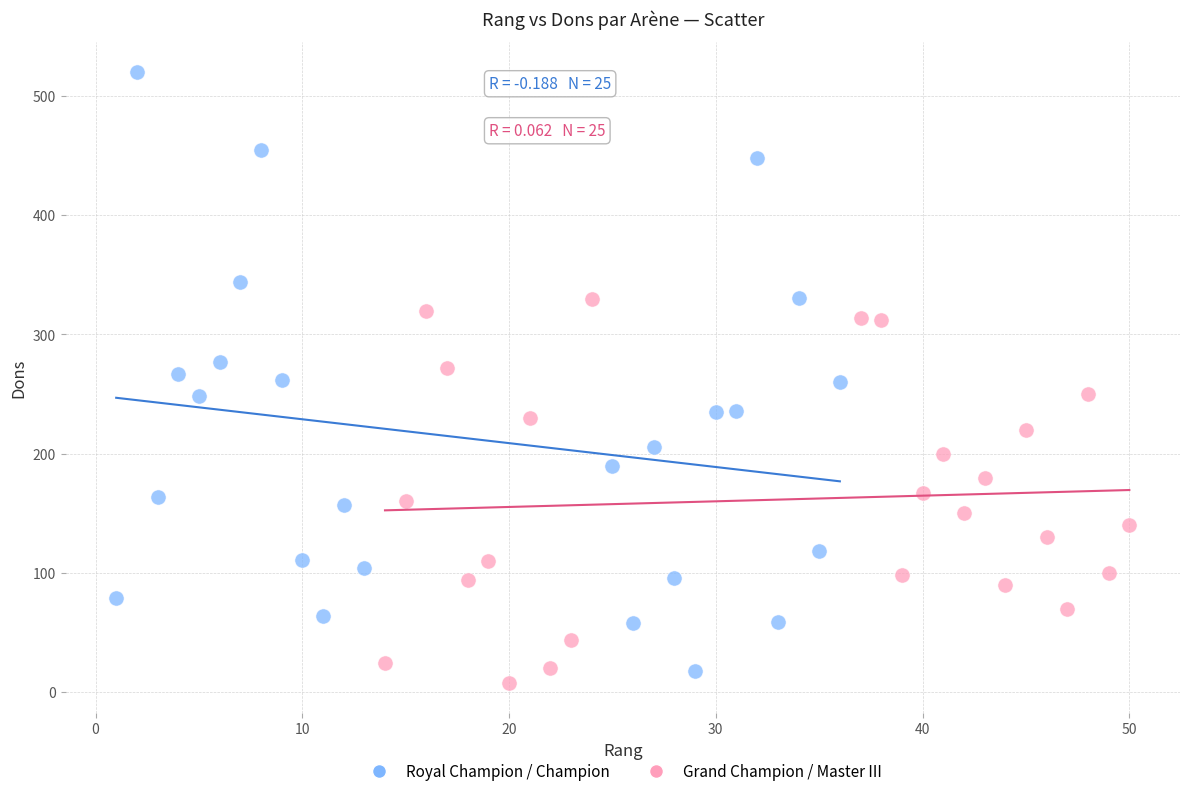

Which series reaches the minimum Y coordinate?

Grand Champion / Master III